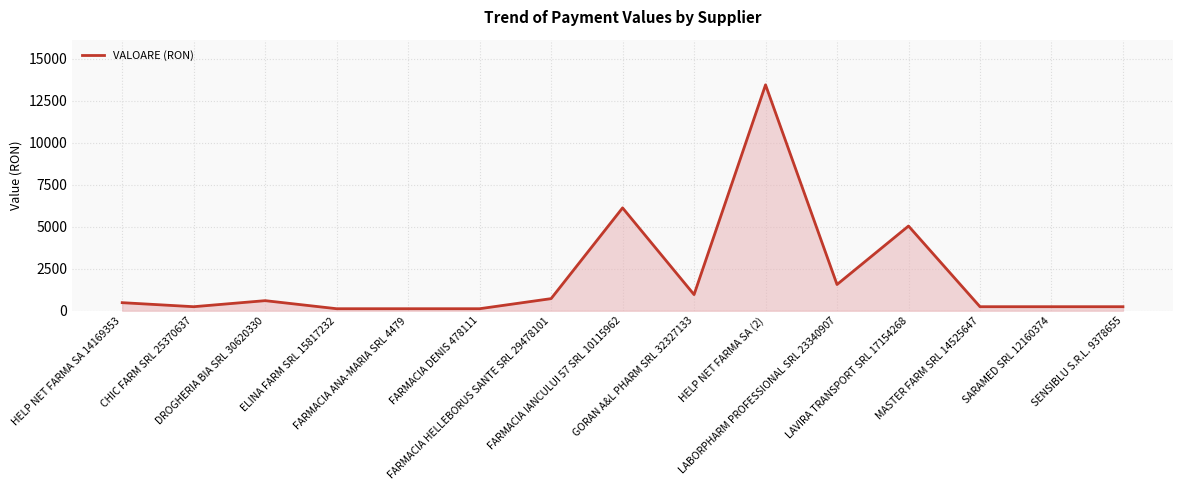

Which label corresponds to the largest value in the chart?

HELP NET FARMA SA (2)